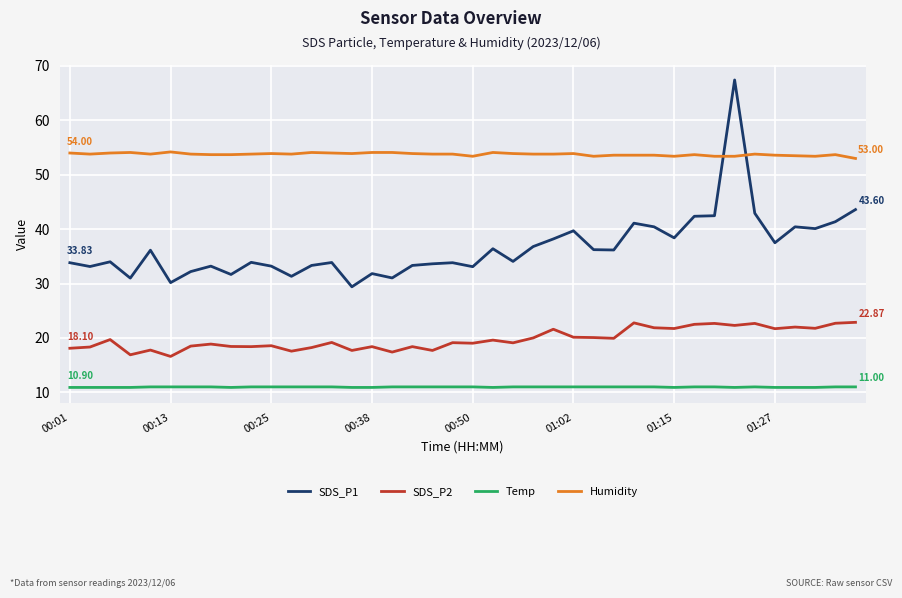

Rank the series by their average value, from highest to lowest.

Humidity, SDS_P1, SDS_P2, Temp